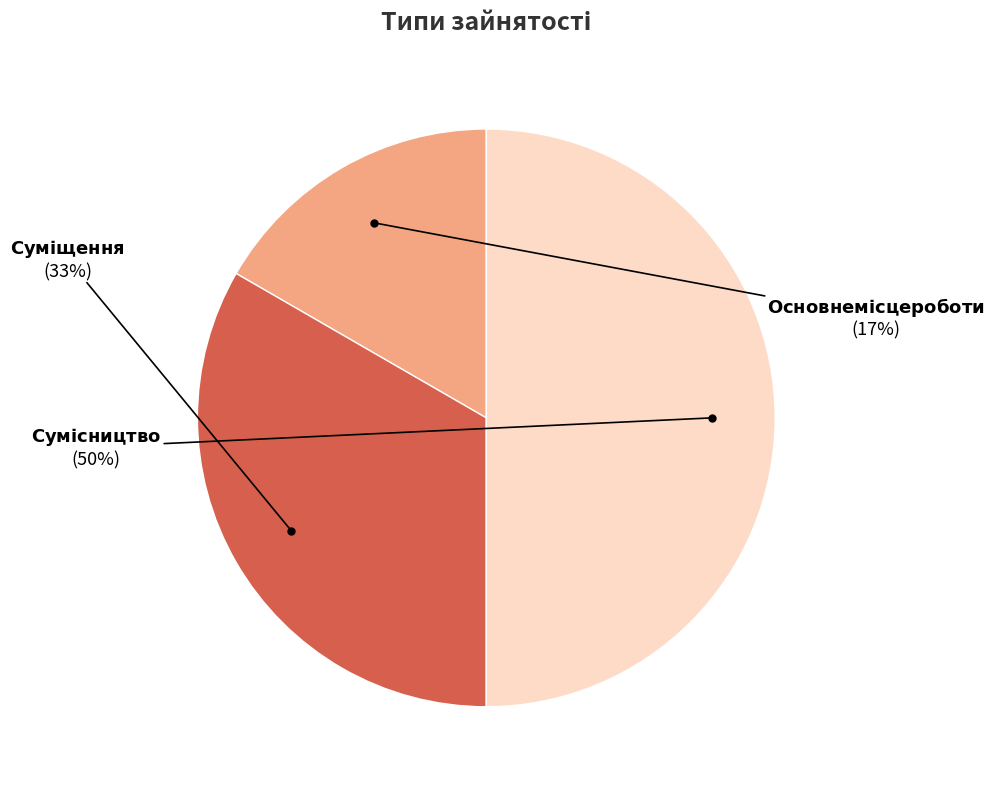

To the nearest percent, what is the difference between the largest and smallest slice percentages?

33%